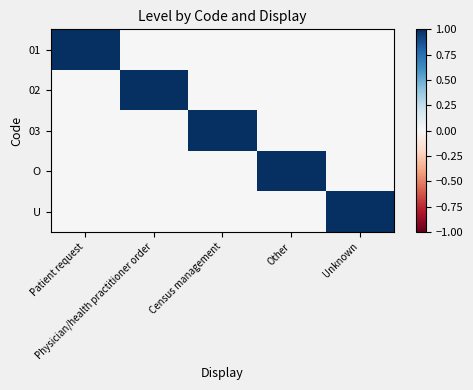

At how many categories does at least one series exceed 0?

5